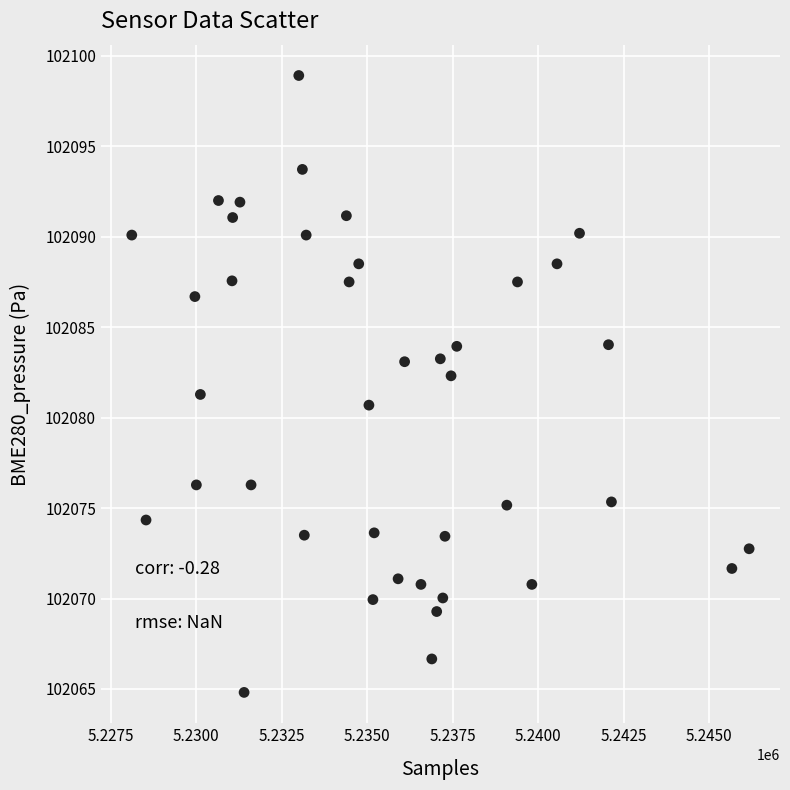

What is the range of Y values (max minus min)?

34.1